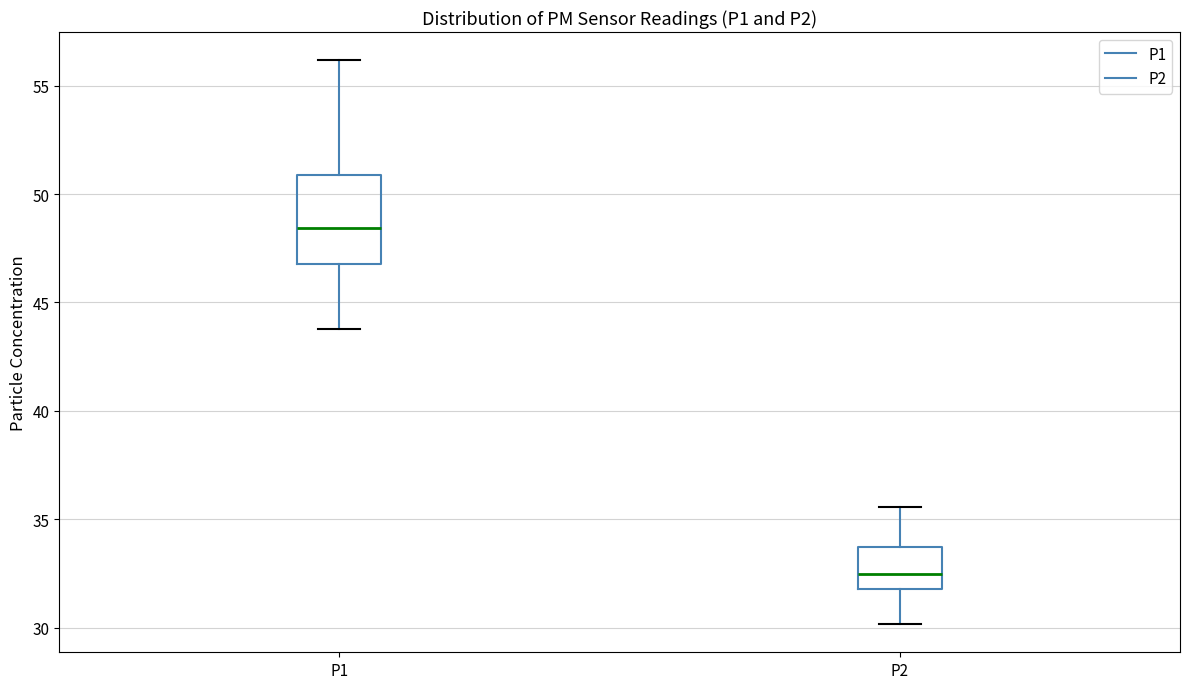

Which box is the tallest, from its lower edge to its upper edge?

P1